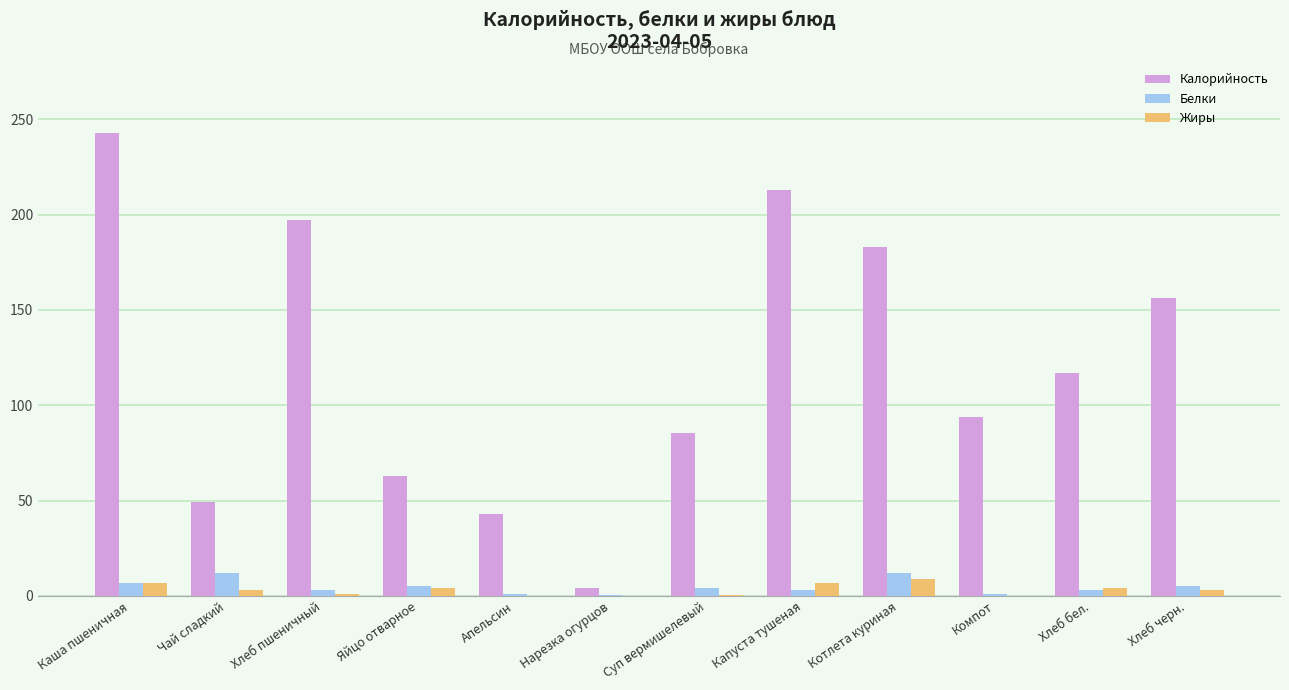

What is the sum of all Белки values?

56.1